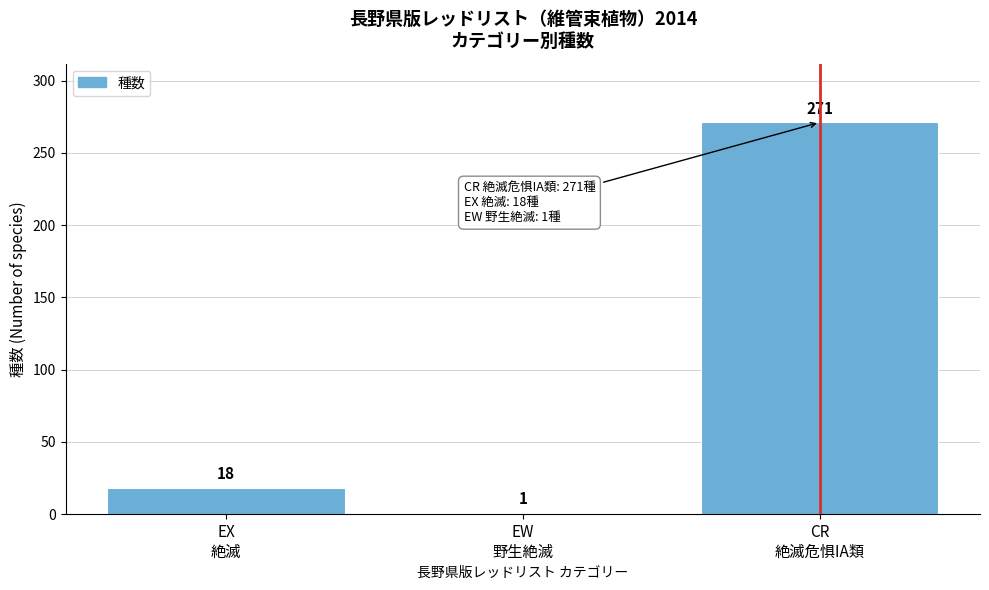

Reading left to right, list all the values displayed in this chart.

18	1	271